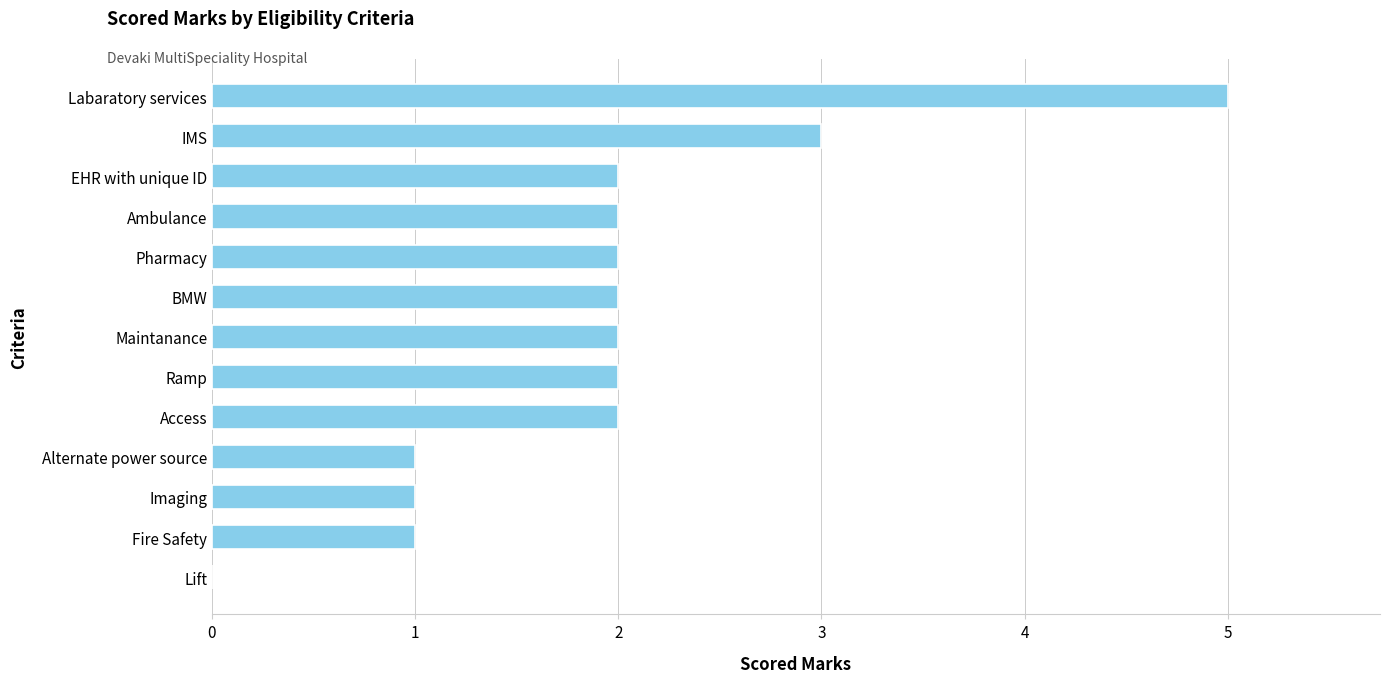

What is the greatest value displayed?

5